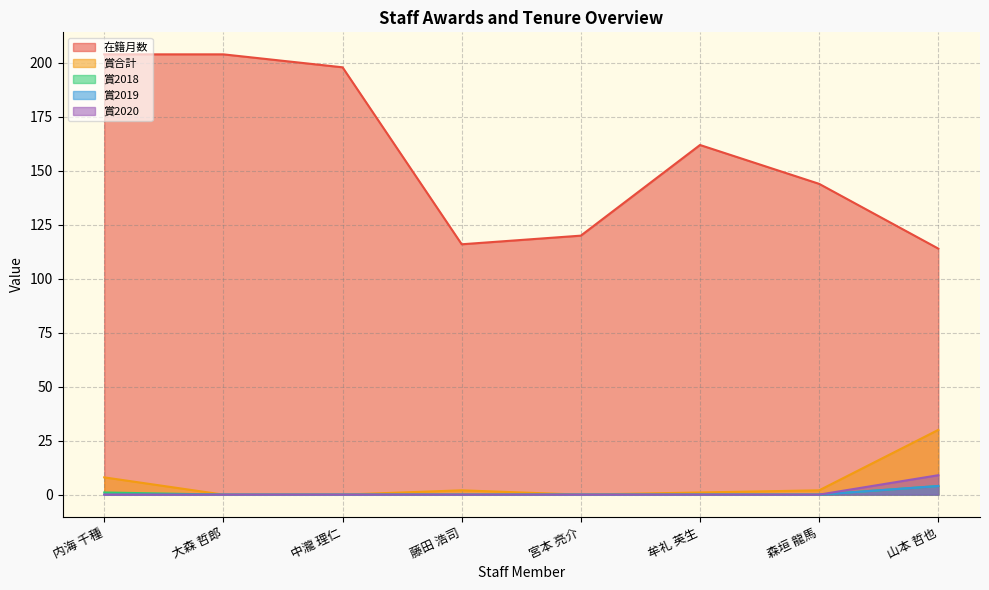

Reading right to left, what are all the values shown in this chart?

在籍月数: 114	144	162	120	116	198	204	204
賞合計: 30	2	1	0	2	0	0	8
賞2018: 4	0	0	0	0	0	0	1
賞2019: 4	0	0	0	0	0	0	0
賞2020: 9	0	0	0	0	0	0	0